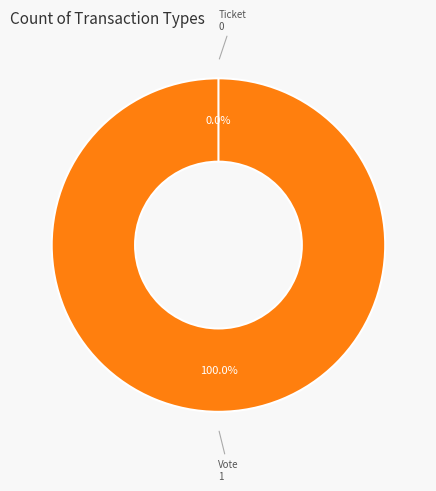

Rank the categories by value from highest to lowest.

Vote, Ticket